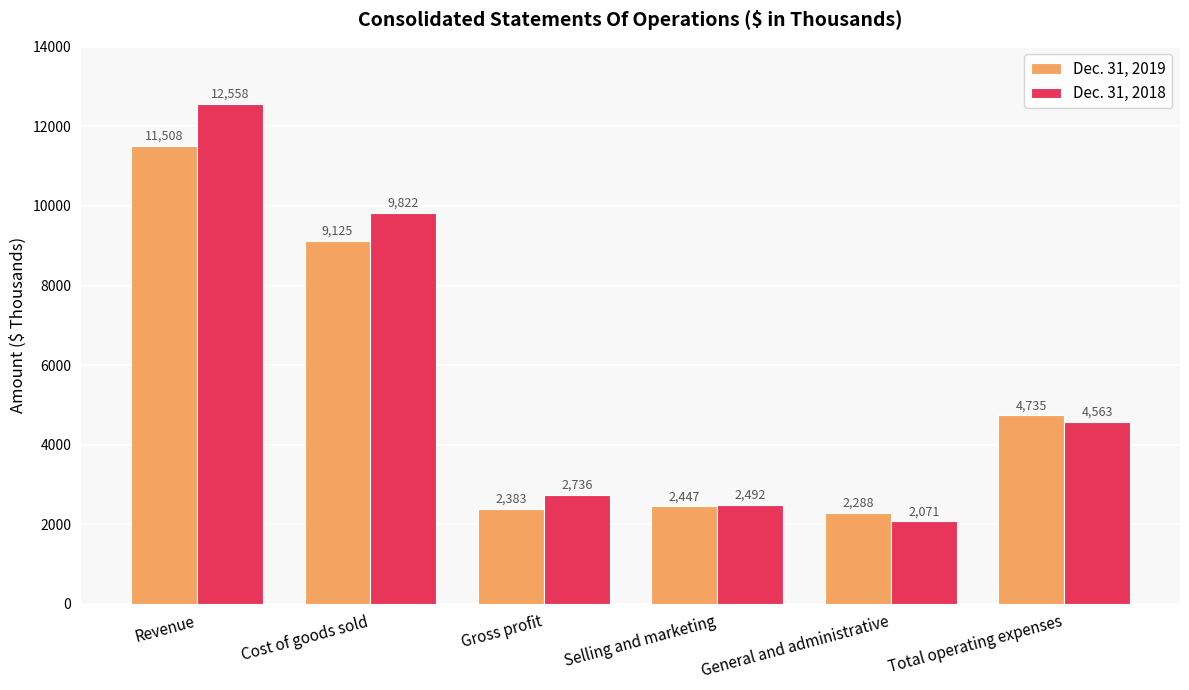

Between Gross profit and Selling and marketing, which series saw the biggest shift?

Dec. 31, 2018